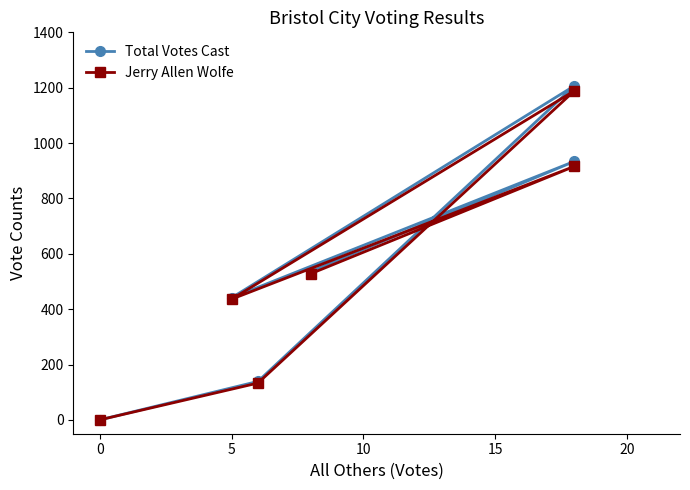

True or false: Jerry Allen Wolfe and Total Votes Cast intersect in this chart.

False